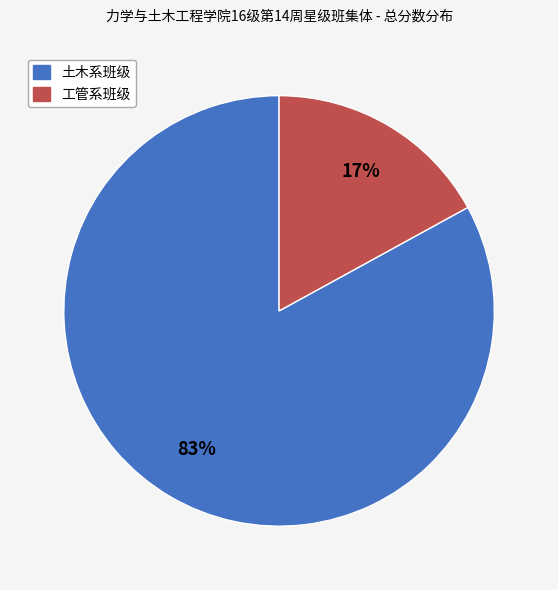

To the nearest percent, what is the average slice percentage?

50%